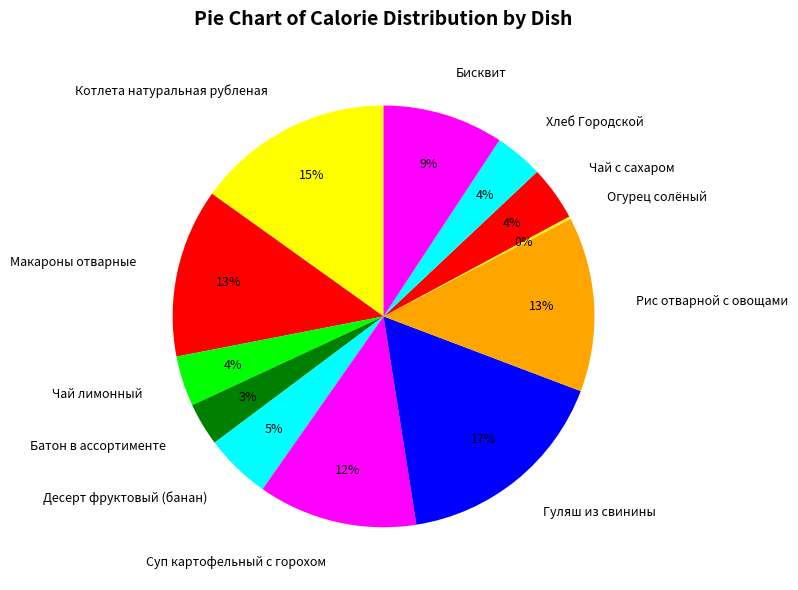

Does Суп картофельный с горохом represent more than half of the total?

No